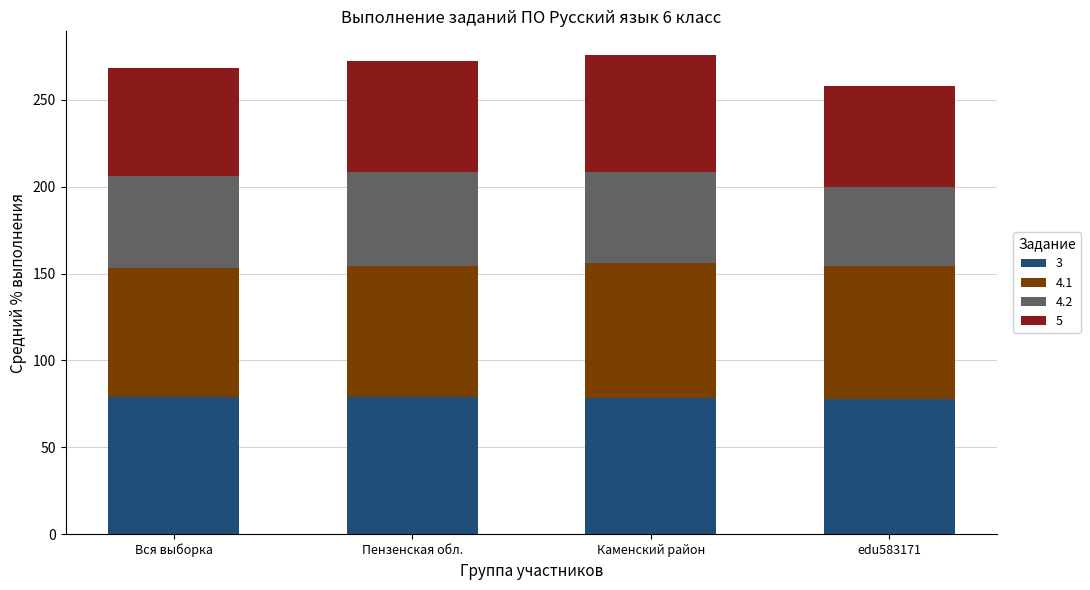

What is the lowest value of the 3 series?

77.5